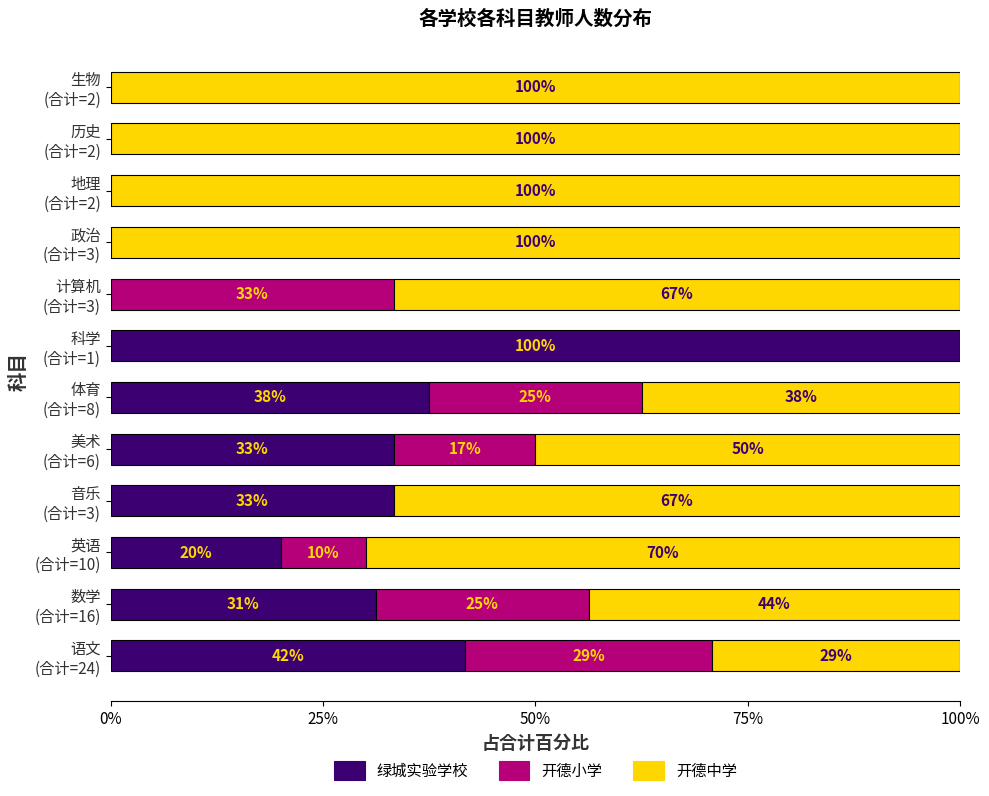

What is the highest value of the 绿城实验学校 series?

100.0